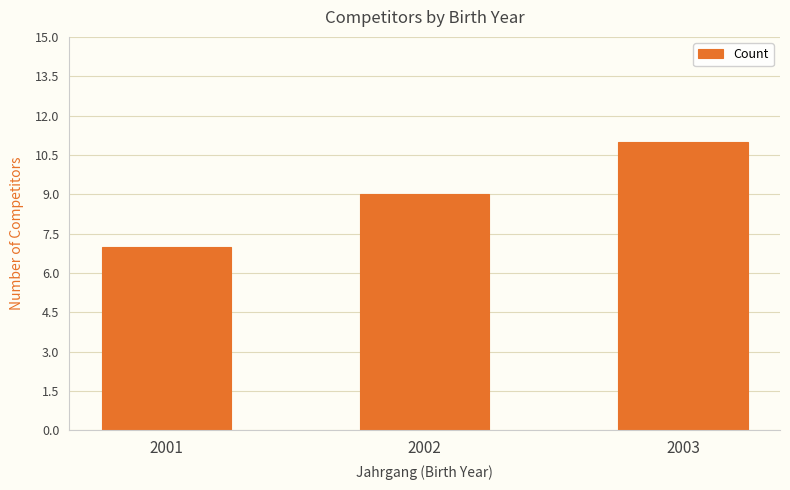

Are the bars horizontal?

No